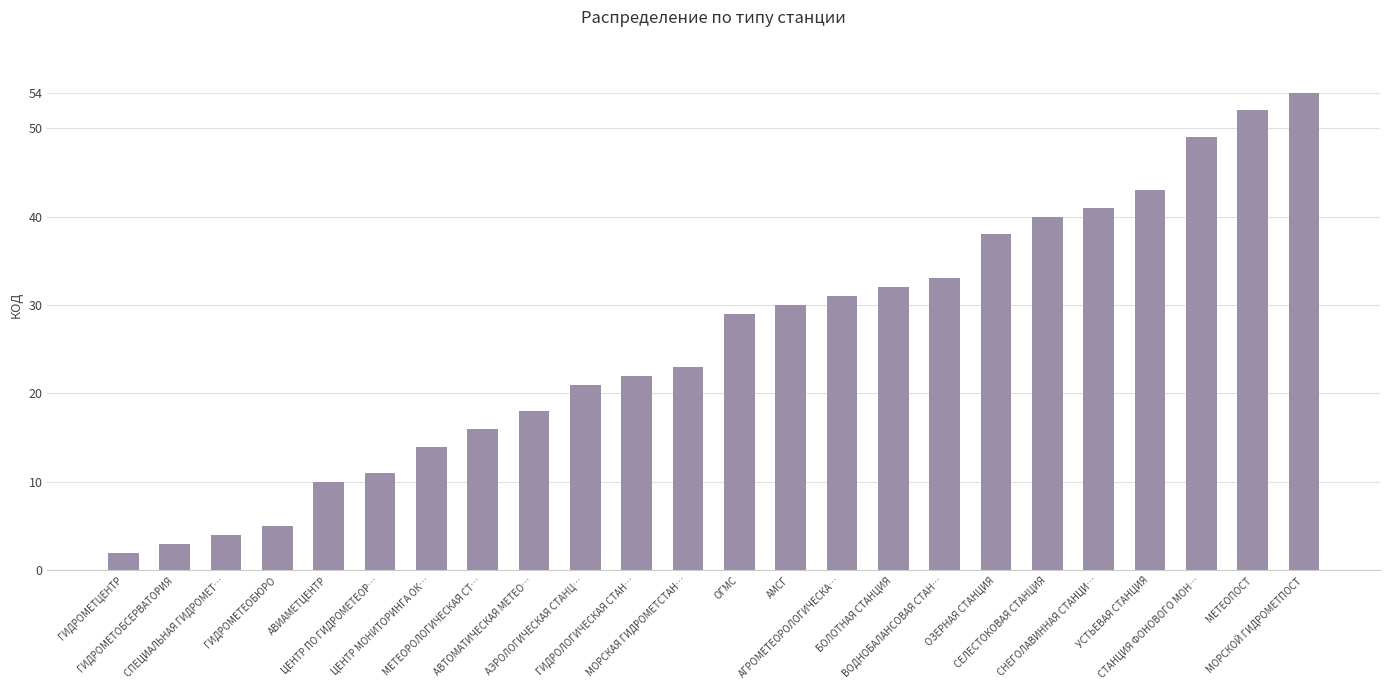

Reading left to right, transcribe all the data shown in this chart.

ГИДРОМЕТЦЕНТР=2	ГИДРОМЕТОБСЕРВАТОРИЯ=3	СПЕЦИАЛЬНАЯ ГИДРОМЕТ…=4	ГИДРОМЕТЕОБЮРО=5	АВИАМЕТЦЕНТР=10	ЦЕНТР ПО ГИДРОМЕТЕОР…=11	ЦЕНТР МОНИТОРИНГА ОК…=14	МЕТЕОРОЛОГИЧЕСКАЯ СТ…=16	АВТОМАТИЧЕСКАЯ МЕТЕО…=18	АЭРОЛОГИЧЕСКАЯ СТАНЦ…=21	ГИДРОЛОГИЧЕСКАЯ СТАН…=22	МОРСКАЯ ГИДРОМЕТСТАН…=23	ОГМС=29	АМСГ=30	АГРОМЕТЕОРОЛОГИЧЕСКА…=31	БОЛОТНАЯ СТАНЦИЯ=32	ВОДНОБАЛАНСОВАЯ СТАН…=33	ОЗЕРНАЯ СТАНЦИЯ=38	СЕЛЕСТОКОВАЯ СТАНЦИЯ=40	СНЕГОЛАВИННАЯ СТАНЦИ…=41	УСТЬЕВАЯ СТАНЦИЯ=43	СТАНЦИЯ ФОНОВОГО МОН…=49	МЕТЕОПОСТ=52	МОРСКОЙ ГИДРОМЕТПОСТ=54